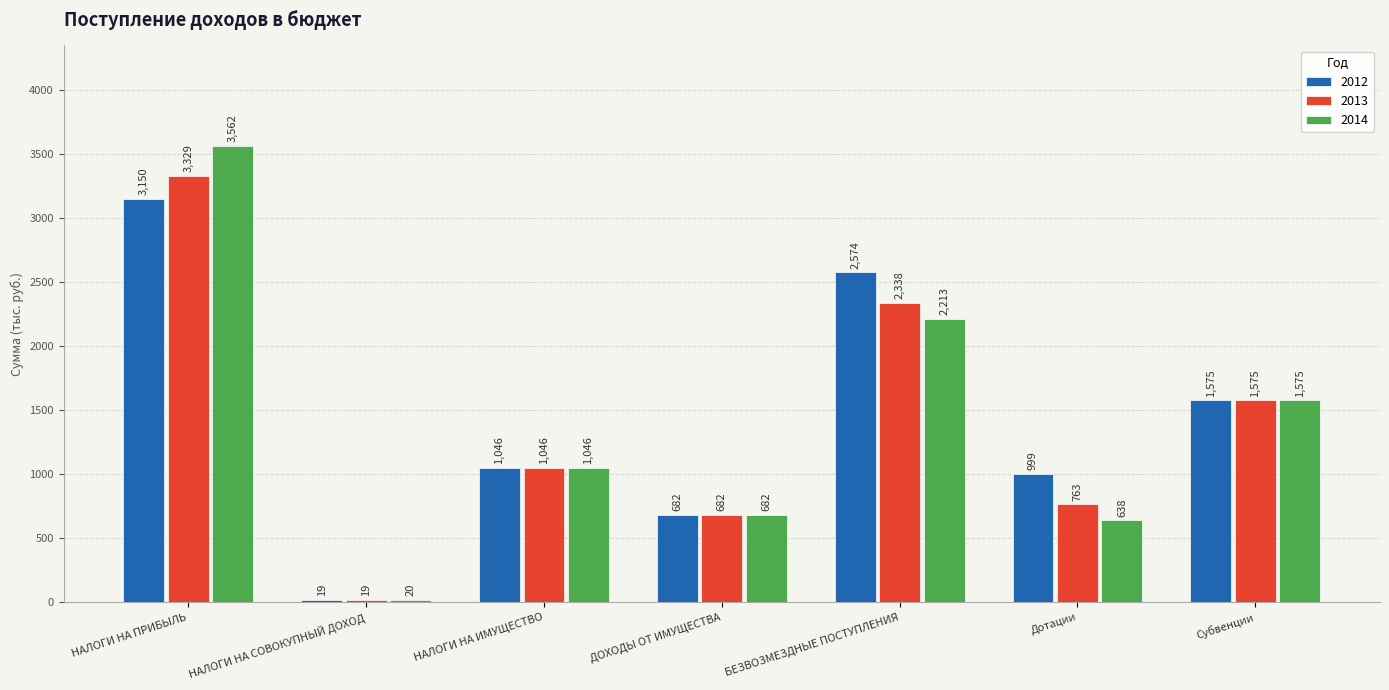

What is the sum of the 2012 values at Субвенции and НАЛОГИ НА ПРИБЫЛЬ?

4724.7